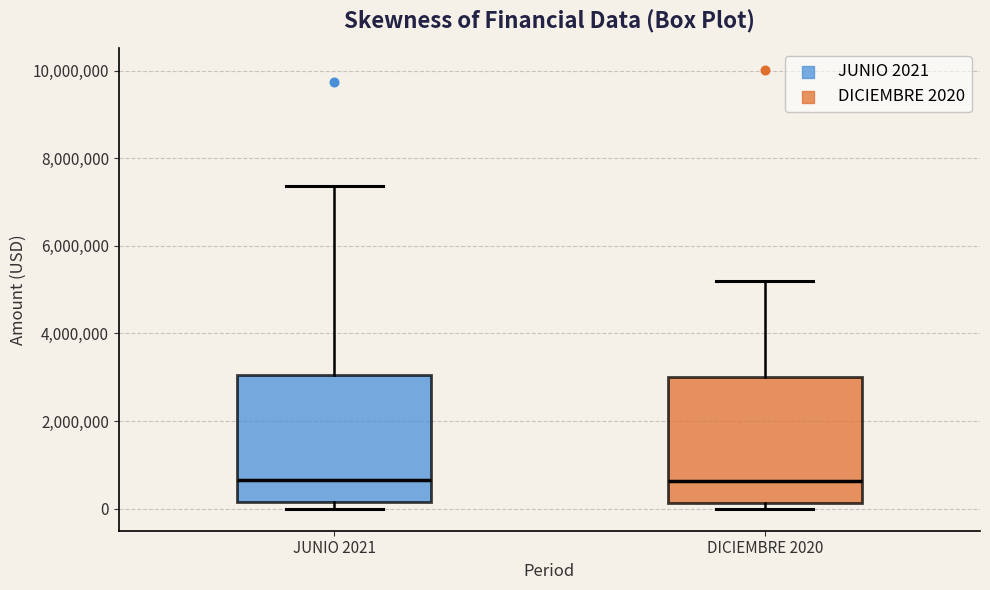

Reading left to right, transcribe this box plot: for each box, give where its median line is, the range the box spans, and where its two whiskers end, as read against the y-axis. The values are not printed on the chart, so give them approximately, as read against the axis.

JUNIO 2021: median 600000, box 200000 to 3000000, whiskers 0 to 7400000
DICIEMBRE 2020: median 600000, box 200000 to 3000000, whiskers 0 to 5200000